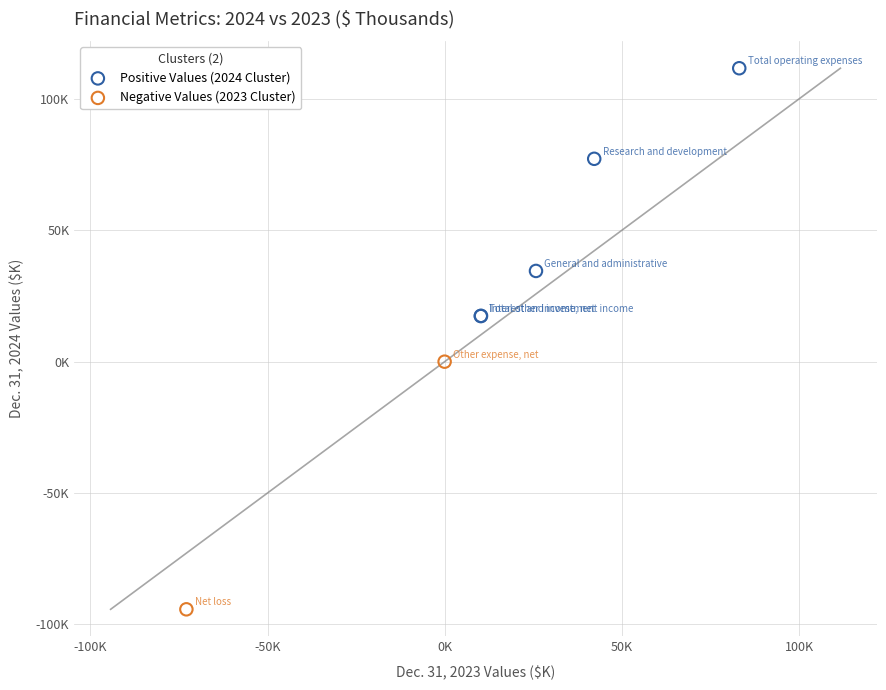

Which series contains the highest Y value?

Positive Values (2024 Cluster)